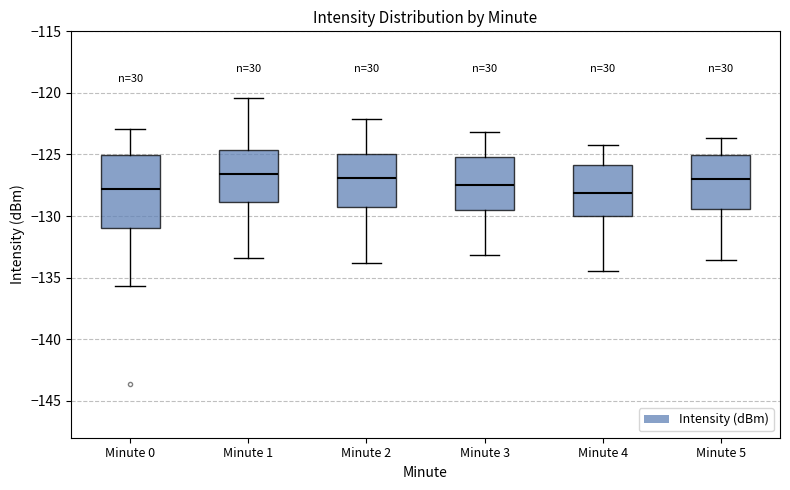

Reading left to right, read every box against the y-axis: the position of its median line, the range the box covers, and the ends of its whiskers. The values are not printed on the chart, so give them approximately, as read against the axis.

Minute 0: median -128.0, box -131.0 to -125.0, whiskers -135.5 to -123.0
Minute 1: median -126.5, box -129.0 to -124.5, whiskers -133.5 to -120.5
Minute 2: median -127.0, box -129.5 to -125.0, whiskers -134.0 to -122.0
Minute 3: median -127.5, box -129.5 to -125.0, whiskers -133.0 to -123.0
Minute 4: median -128.0, box -130.0 to -126.0, whiskers -134.5 to -124.0
Minute 5: median -127.0, box -129.5 to -125.0, whiskers -133.5 to -123.5